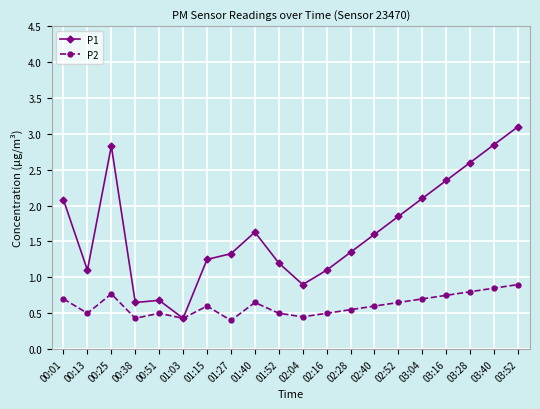

What is the label of the 10th point from the left?

01:52